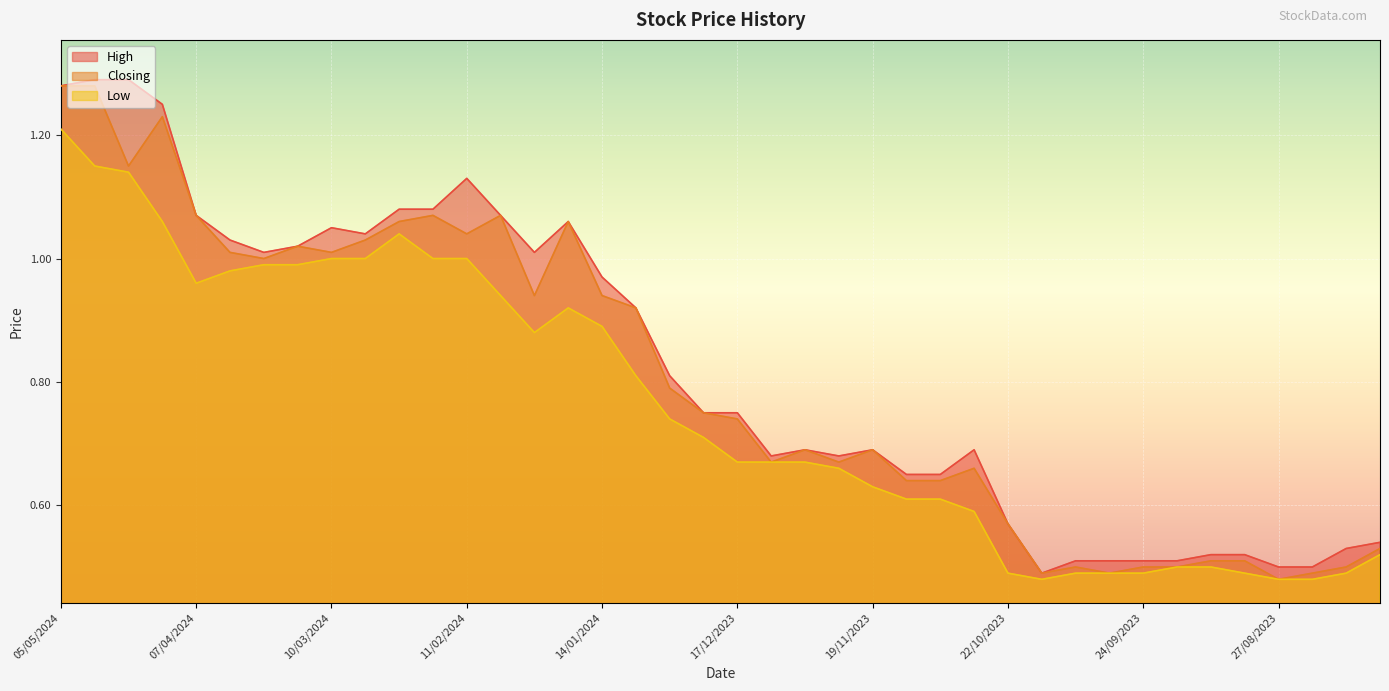

True or false: Low has a value of 0.6 at 29/10/2023.

True